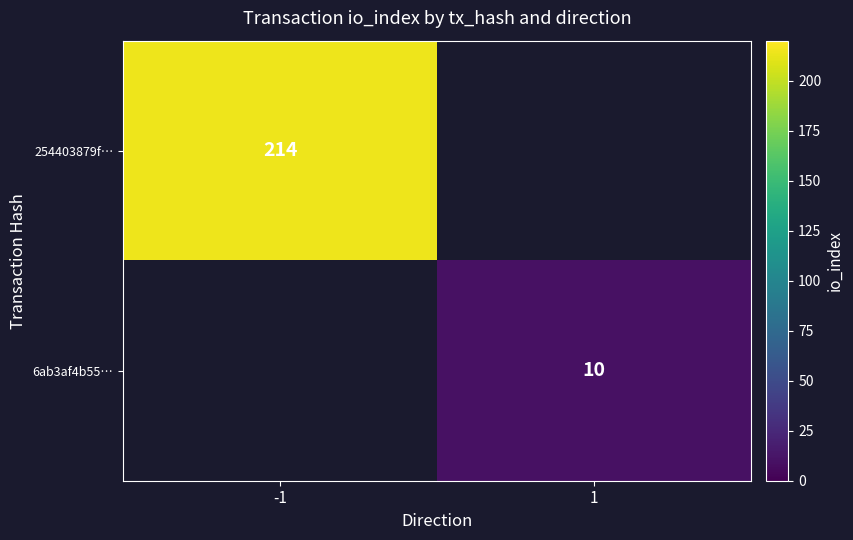

The value of 6ab3af4b55… at 1 is 3. True or false?

False